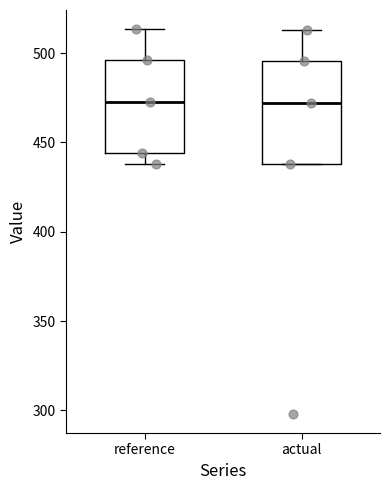

Where is the upper edge of the box for actual on the y-axis? The values are not printed on the chart, so give them approximately, as read against the axis.

495